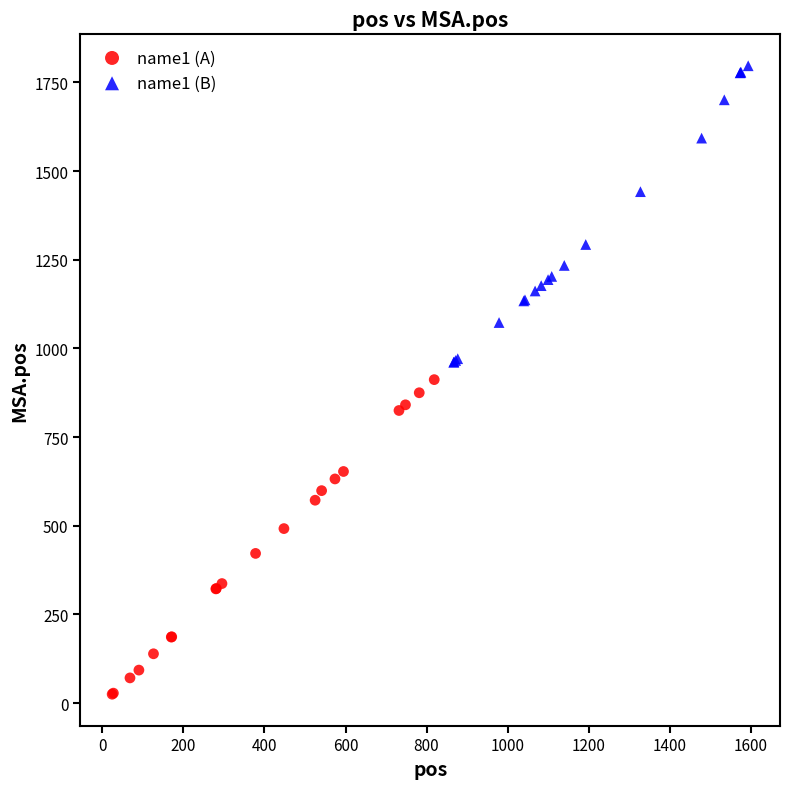

Which series contains the highest Y value?

name1 (B)